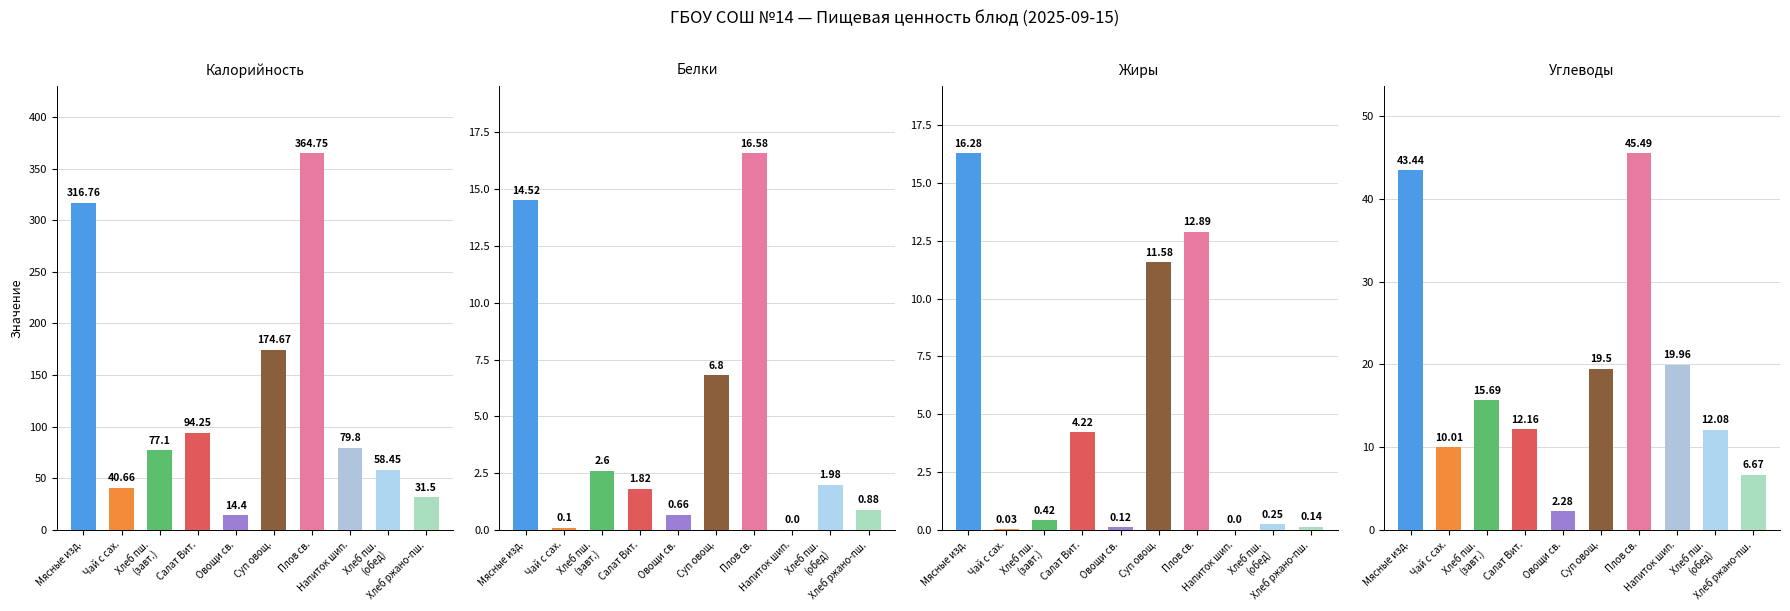

How many categories are shown in the chart?

10